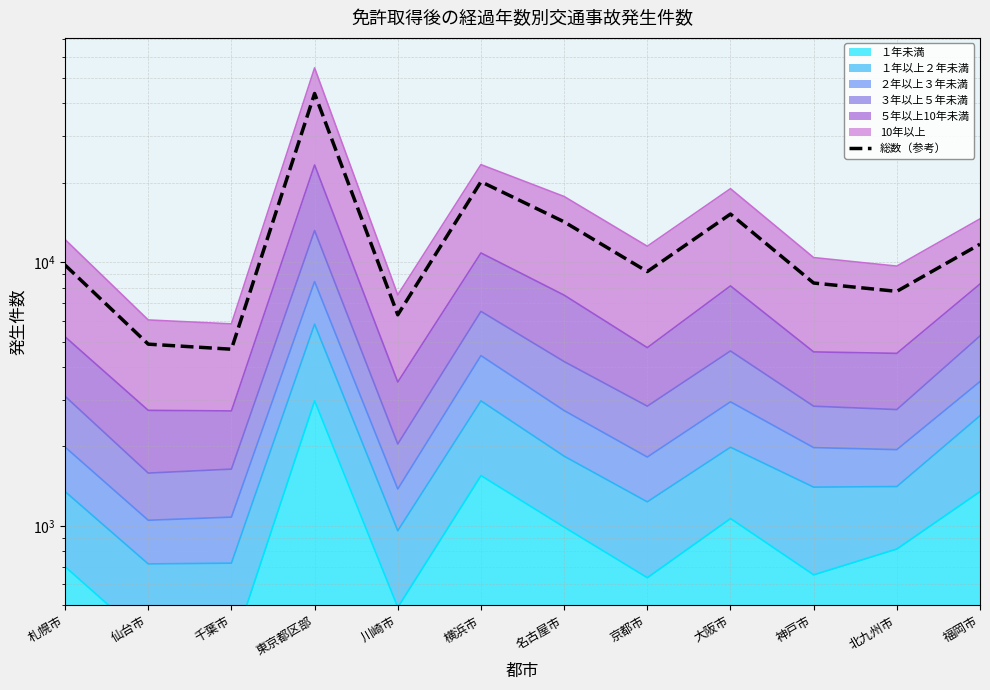

Is it true that the value at 名古屋市 is 6417.5?

False